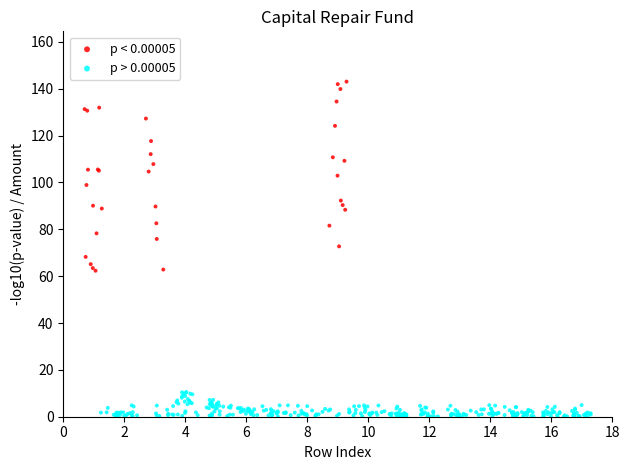

Which series contains the lowest Y value?

p > 0.00005